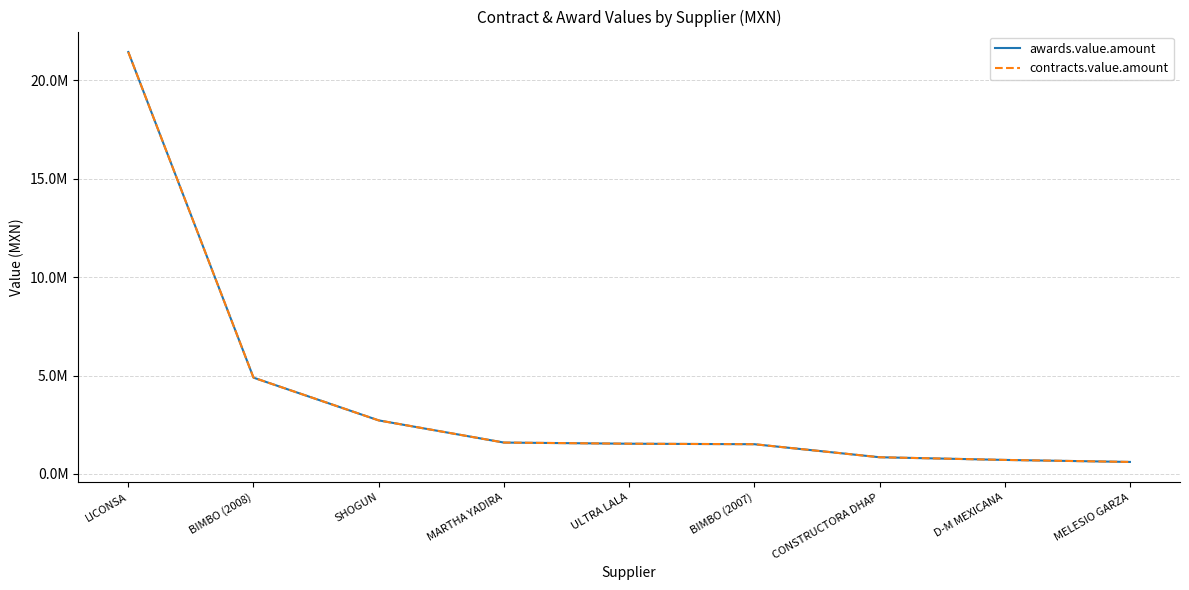

True or false: awards.value.amount and contracts.value.amount cross at least once.

False